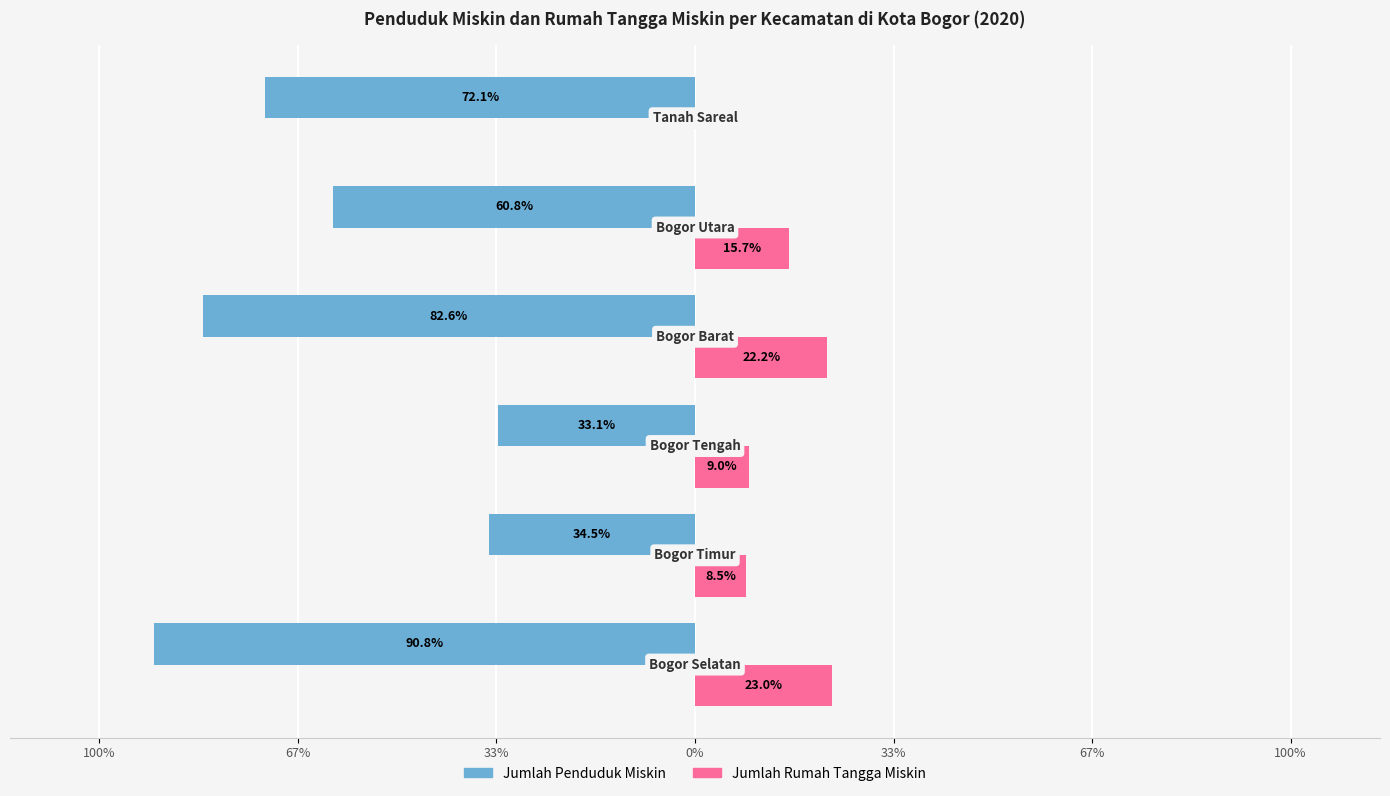

What are all the series names shown in the legend?

Jumlah Penduduk Miskin, Jumlah Rumah Tangga Miskin